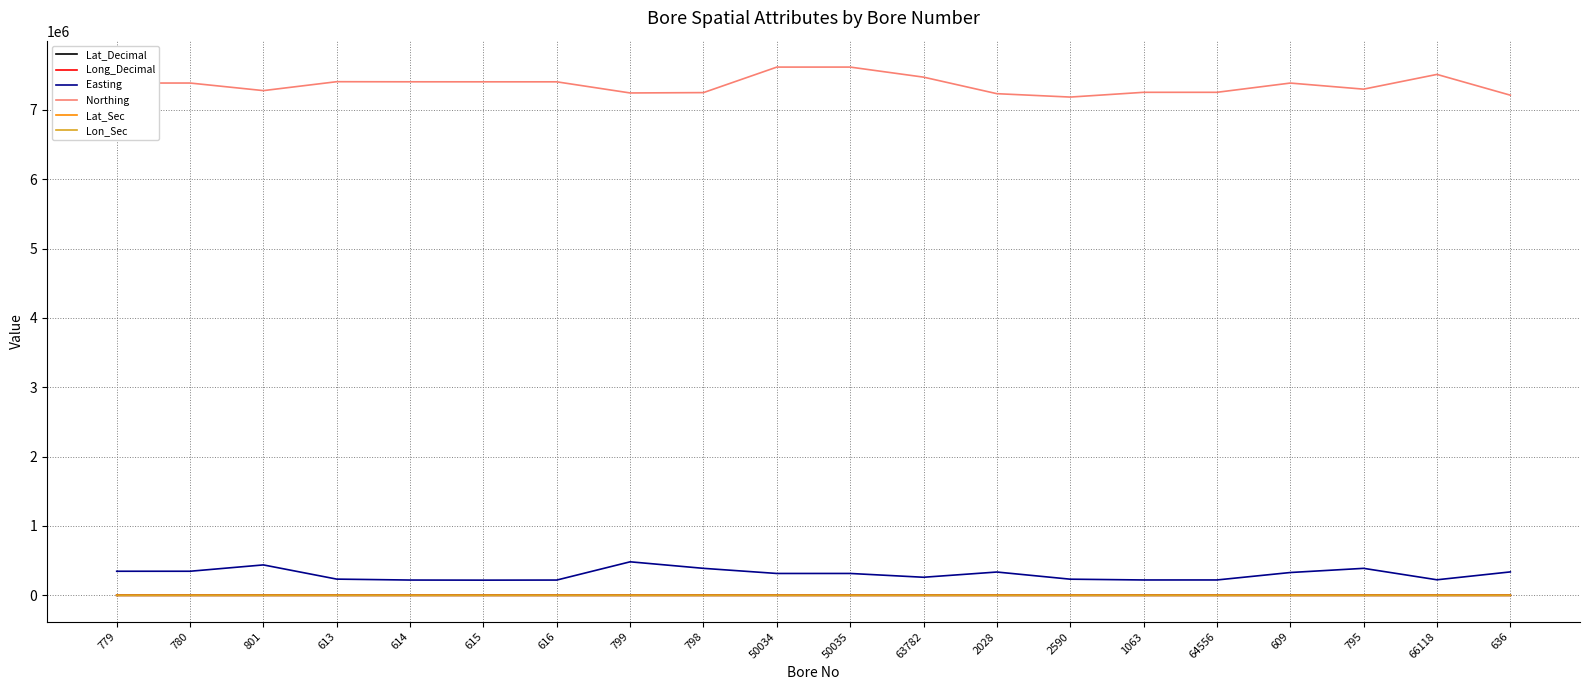

What is the minimum value for Lat_Decimal?

-25.4